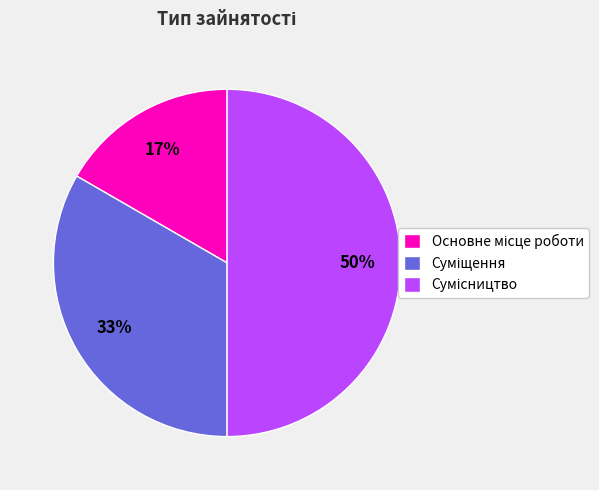

To the nearest percent, what is the average slice percentage?

33%